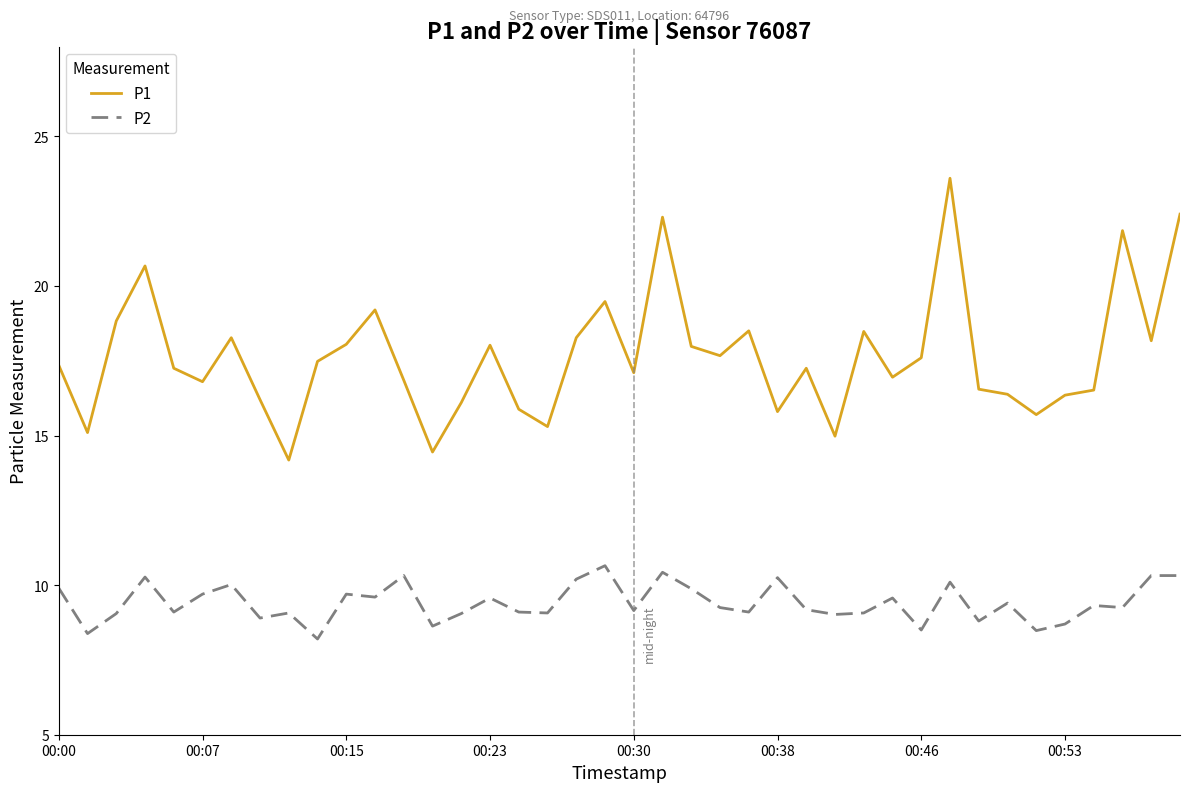

Which series has the widest spread of values?

P1